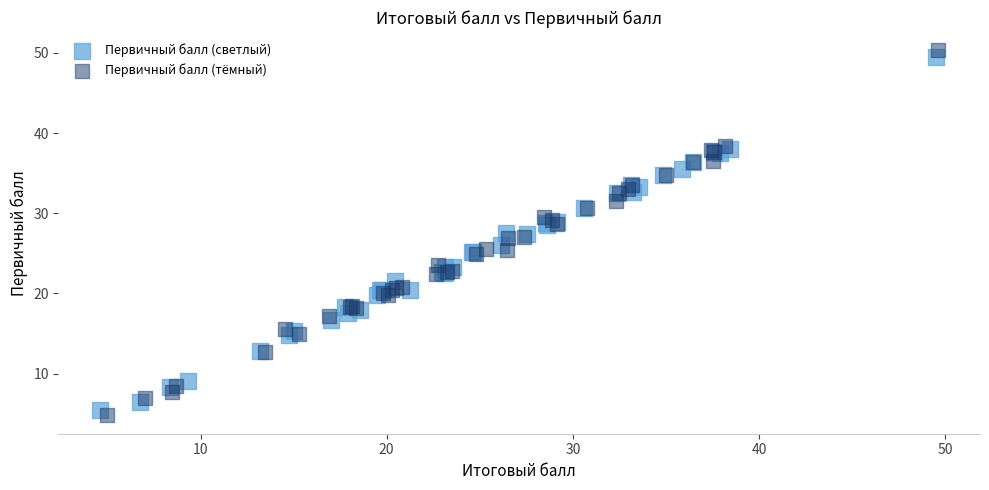

What are all the series names shown in the legend?

Первичный балл (светлый), Первичный балл (тёмный)